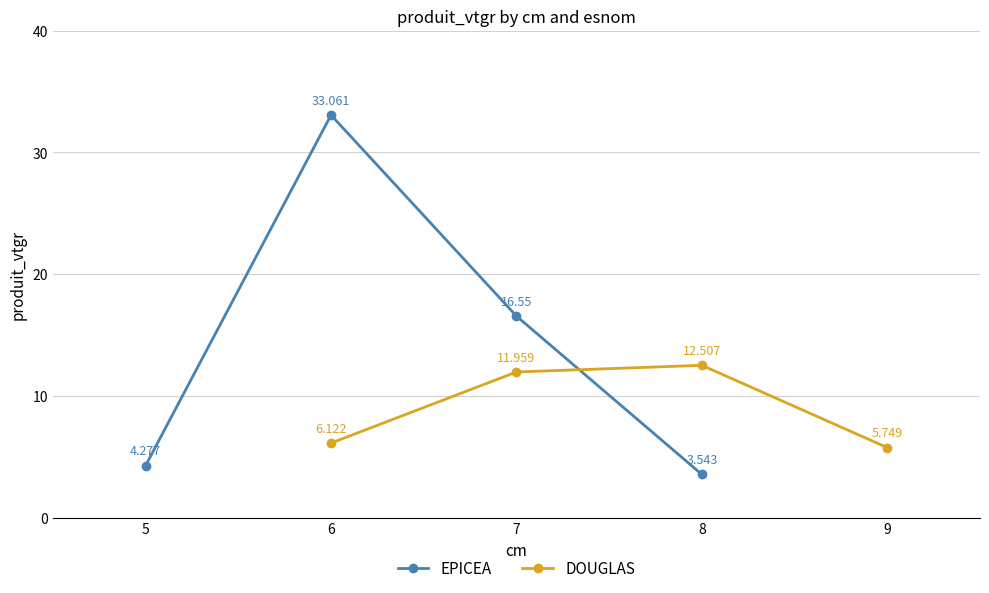

True or false: DOUGLAS has more than 0 points higher than both neighbors.

True